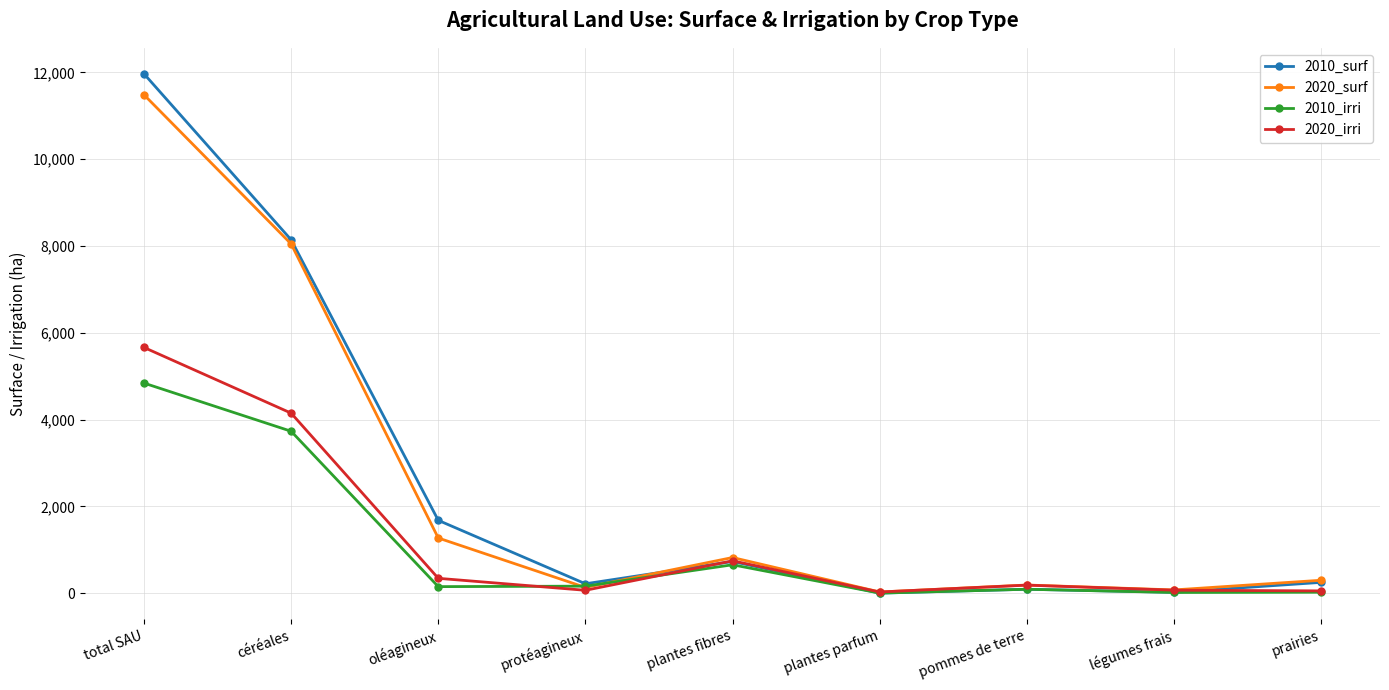

What position from the right is plantes parfum?

4